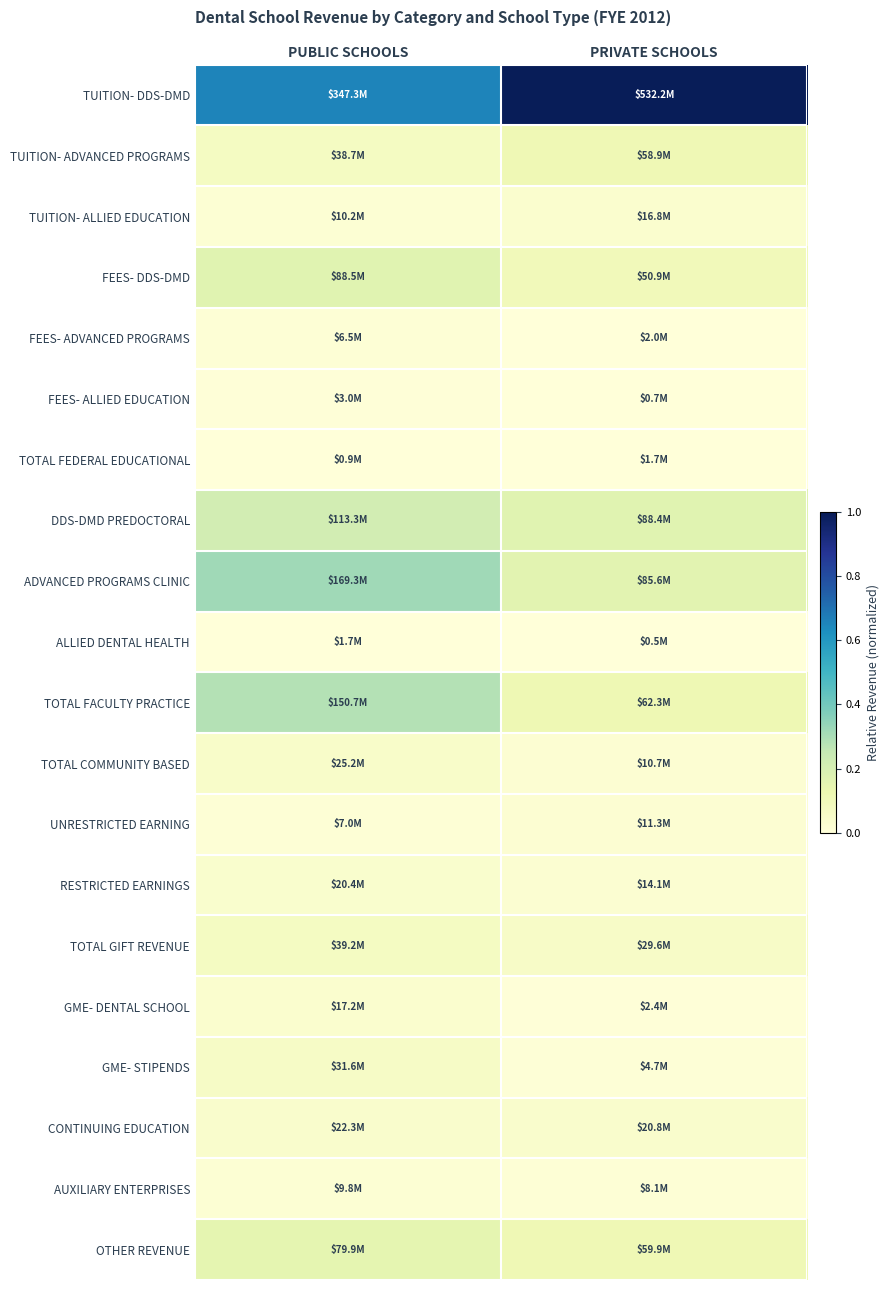

At which category does the chart reach its peak across all series?

PRIVATE SCHOOLS